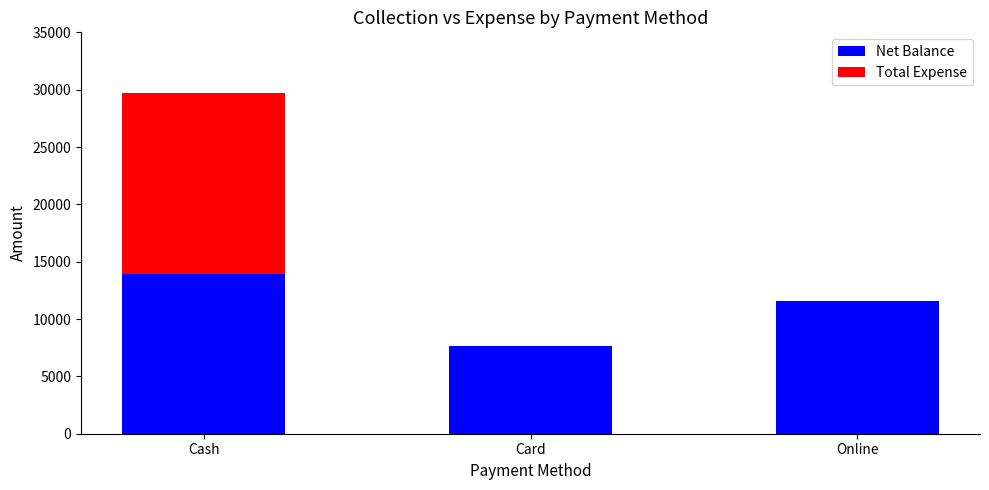

What is the highest value of the Net Balance series?

13900